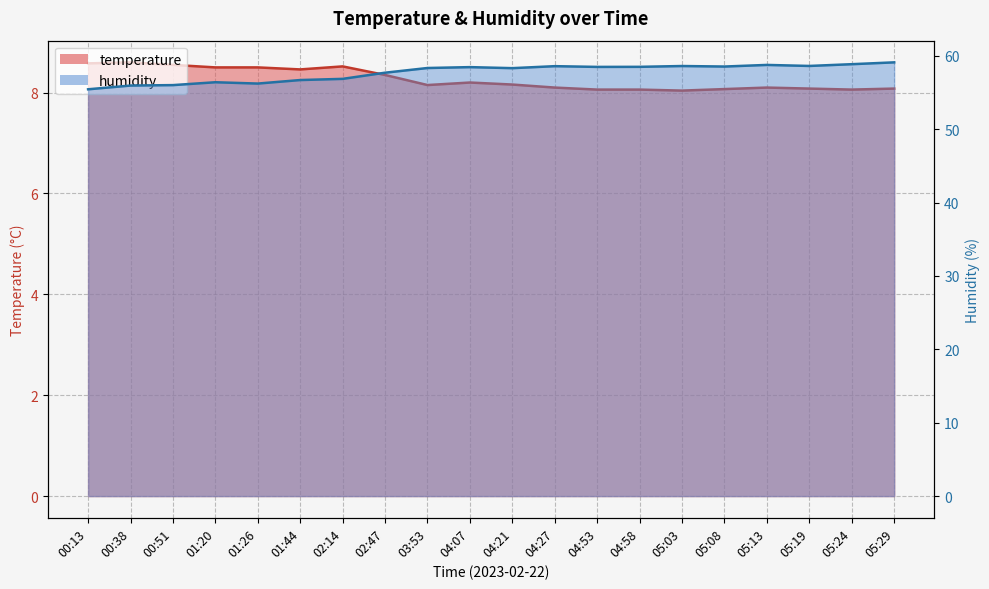

How many values in the humidity series are below 58?

8